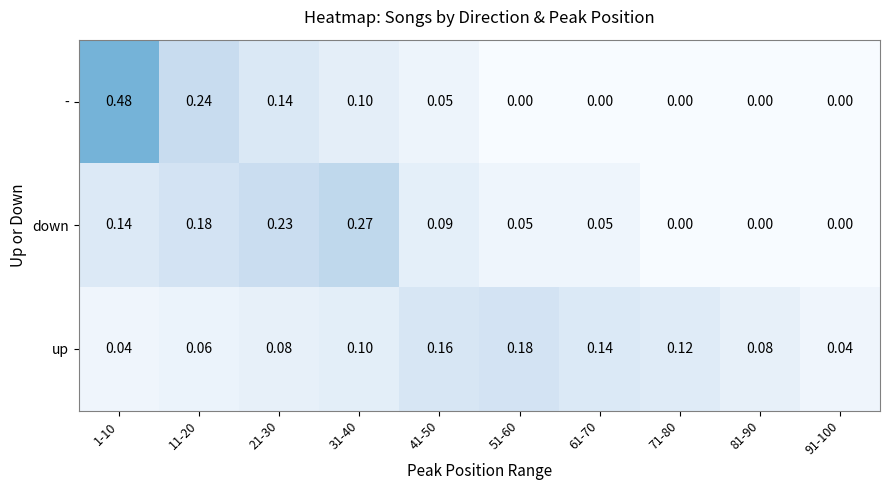

Which series has the widest spread of values?

-